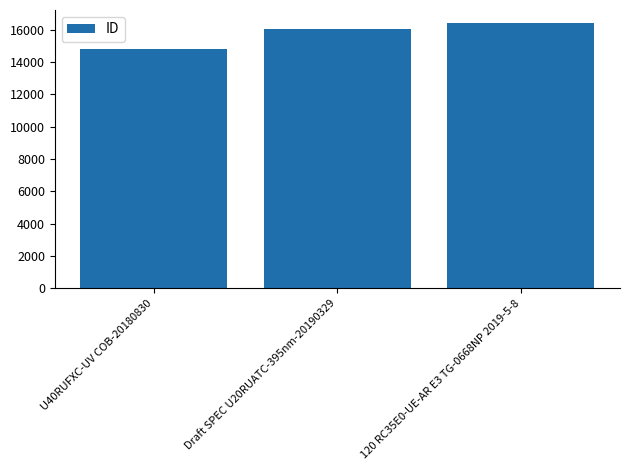

How many values are below 16016?

1